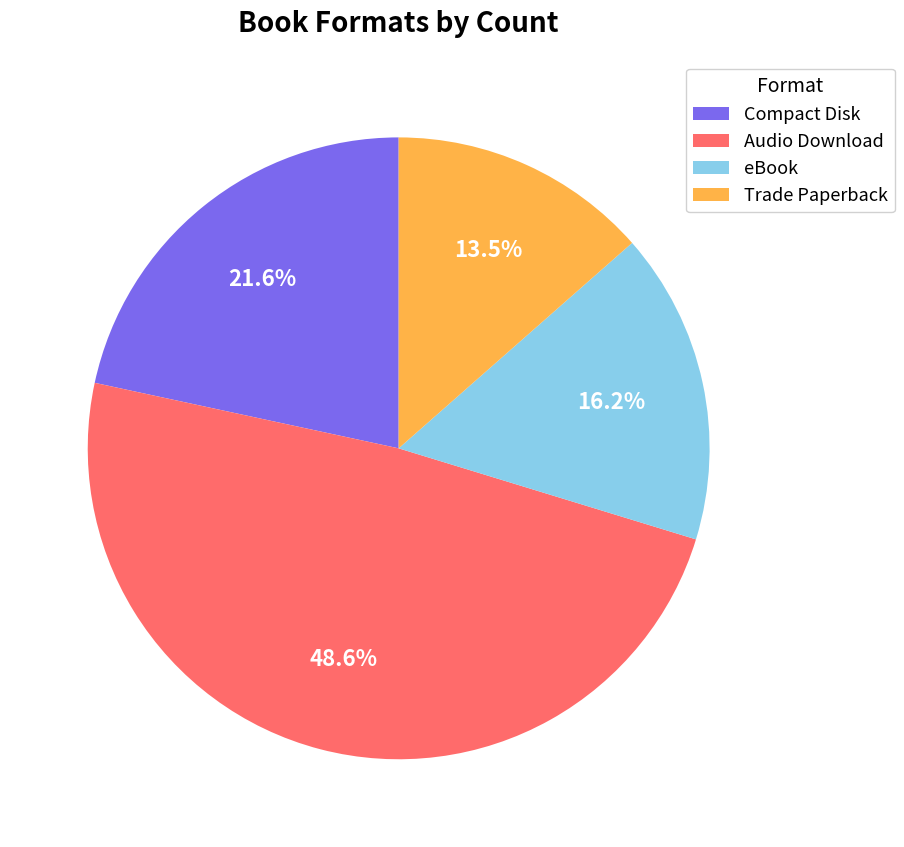

Do Audio Download and Trade Paperback together represent more than half of the pie?

Yes